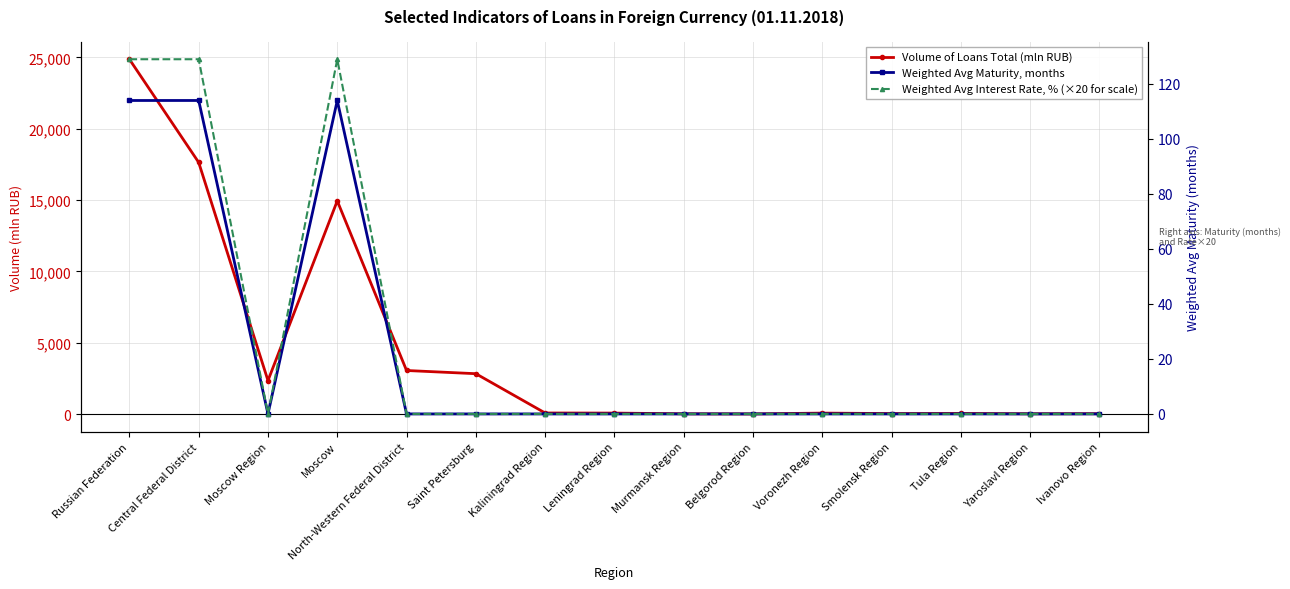

At which category does Volume of Loans Total (mln RUB) reach its first local peak?

Moscow